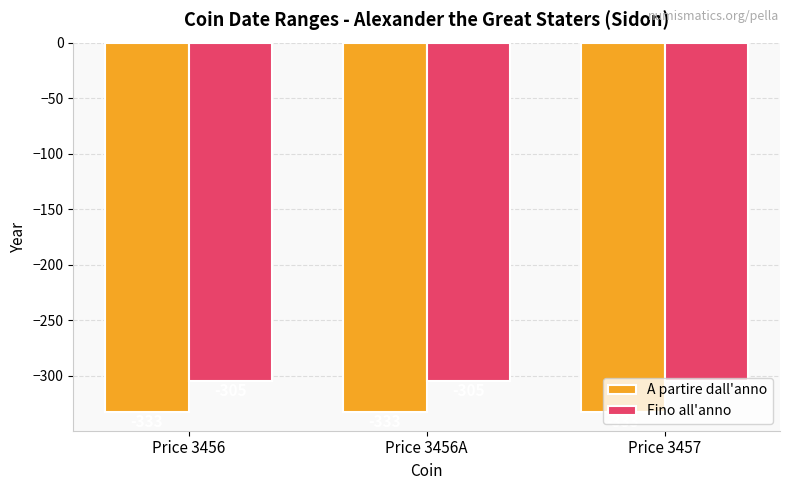

Read the Fino all'anno value at Price 3457.

-305